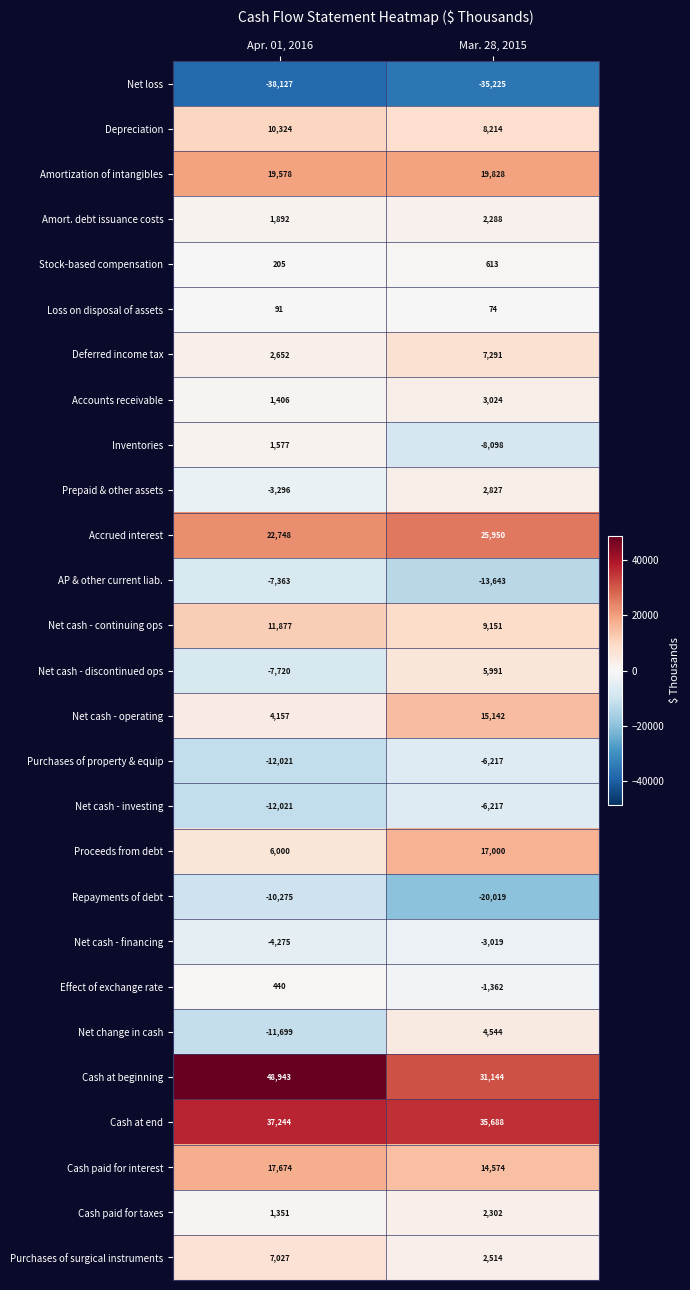

What is the spread (max minus min) of values at Mar. 28, 2015?

70913